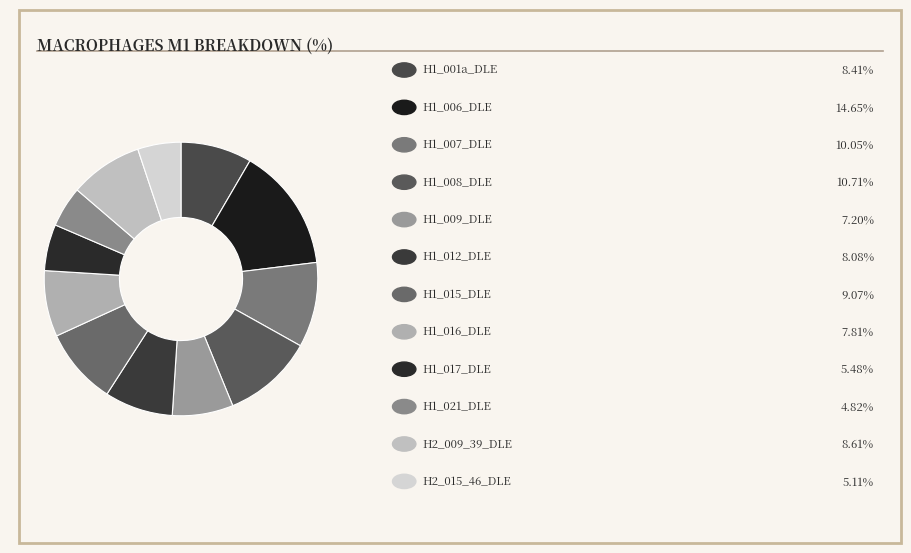

Is there any slice that represents more than half of the pie?

No